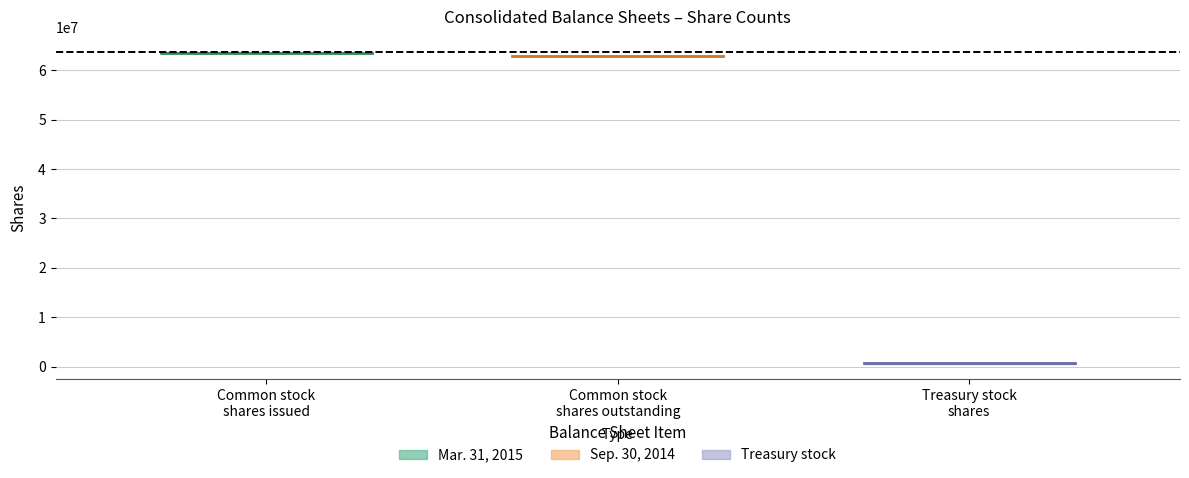

Where is Sep. 30, 2014 nearest to the value 32050000?

Common stock, shares outstanding